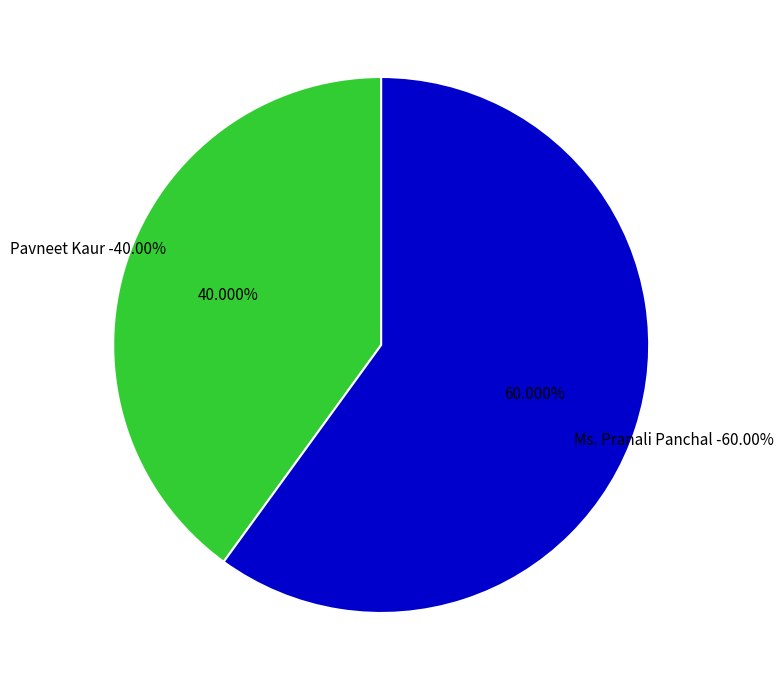

To the nearest percent, what portion does Pavneet Kaur represent?

40%